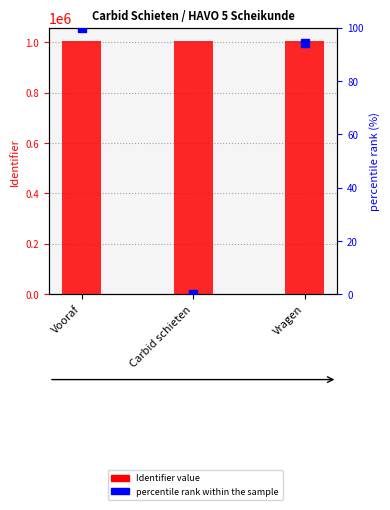

Is the value of percentile rank within the sample at Vooraf greater than the value of Identifier at Carbid schieten?

No